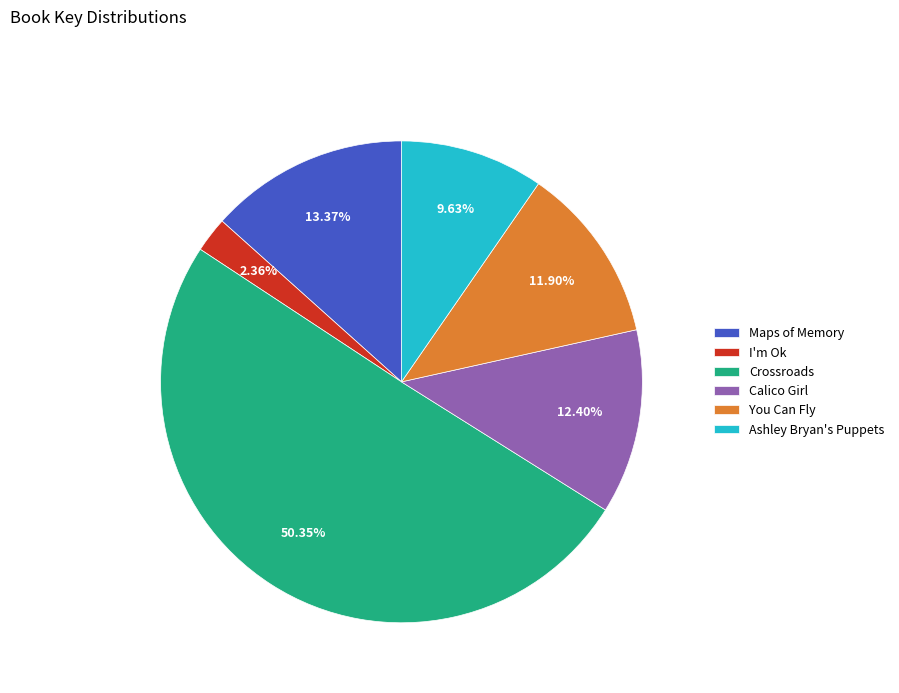

To the nearest percent, what percentage of the pie is You Can Fly?

12%